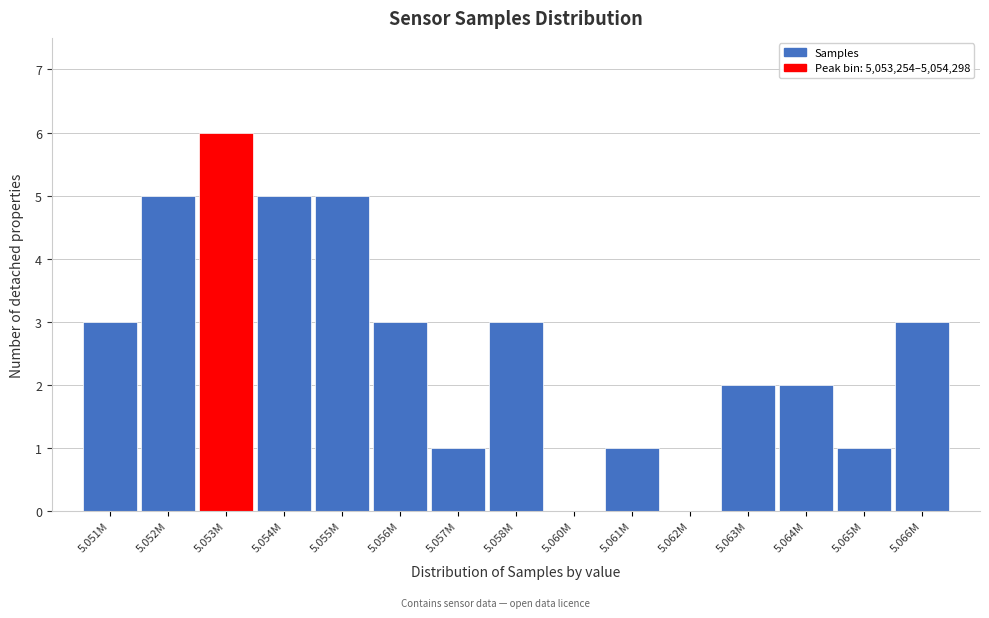

Reading left to right, what are all the values shown in this chart?

5.051M=3	5.052M=5	5.053M=6	5.054M=5	5.055M=5	5.056M=3	5.057M=1	5.058M=3	5.060M=0	5.061M=1	5.062M=0	5.063M=2	5.064M=2	5.065M=1	5.066M=3